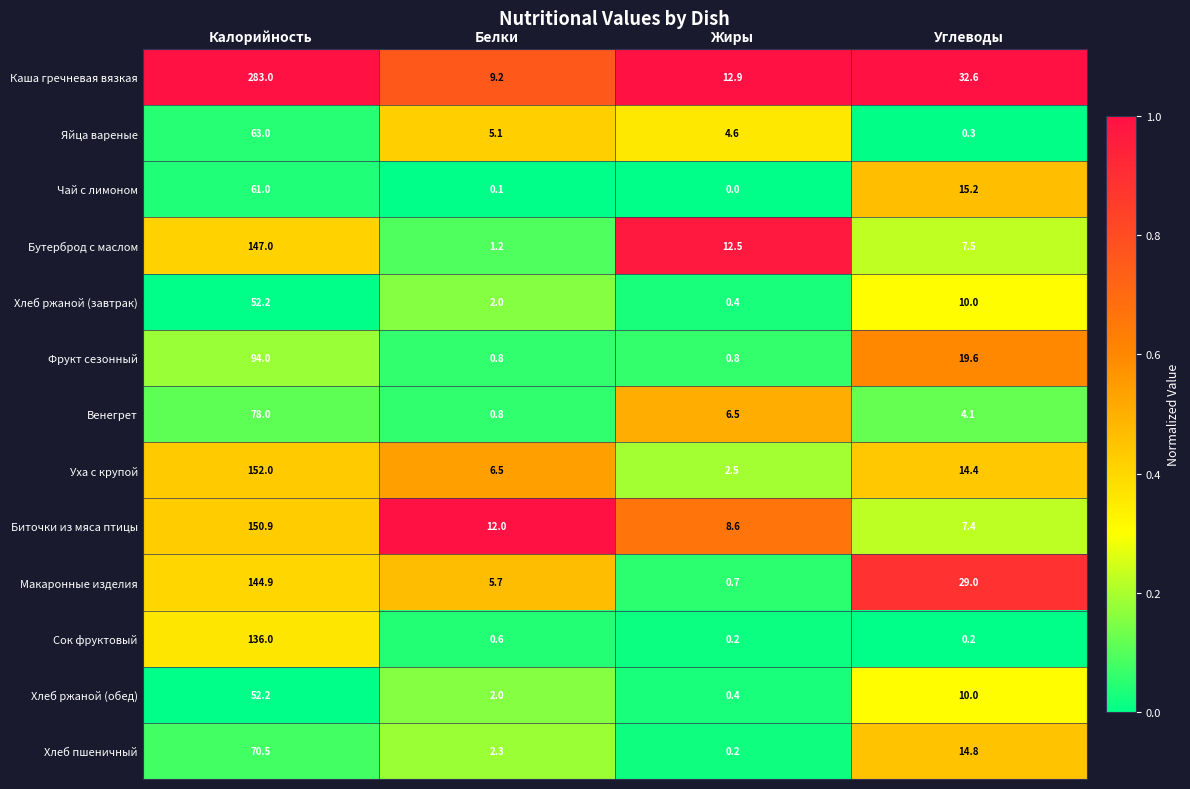

What is the sum of all Хлеб пшеничный values?

87.8